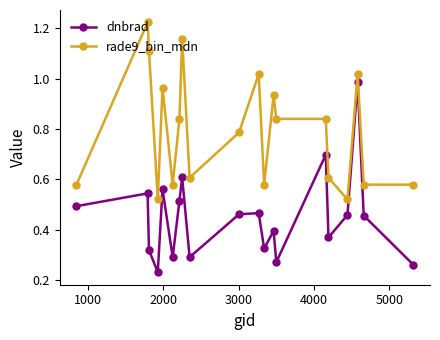

In dnbrad, how many points are lower than both neighbors (excluding endpoints)?

6